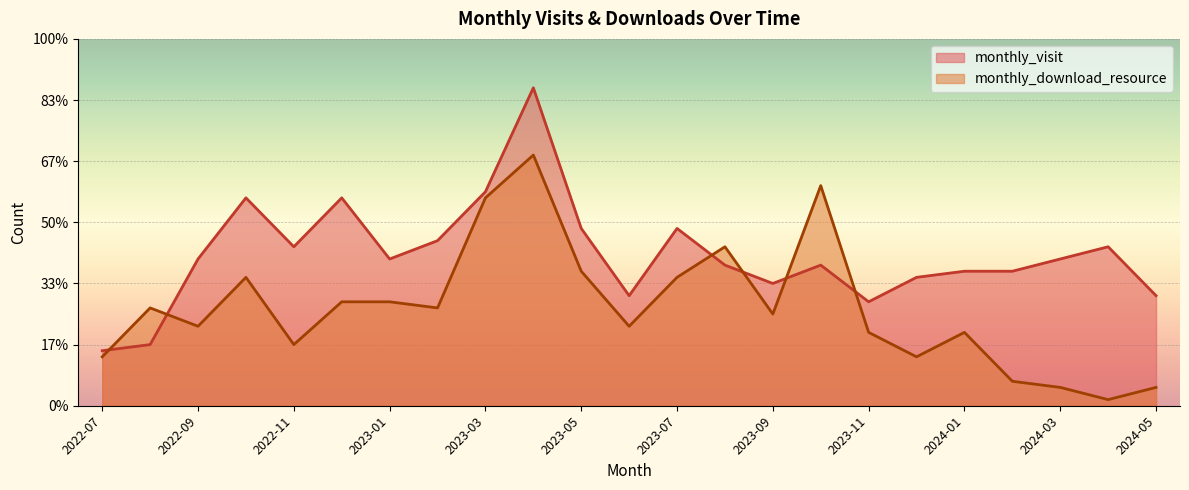

Rank the series by their maximum value, from highest to lowest.

monthly_visit, monthly_download_resource